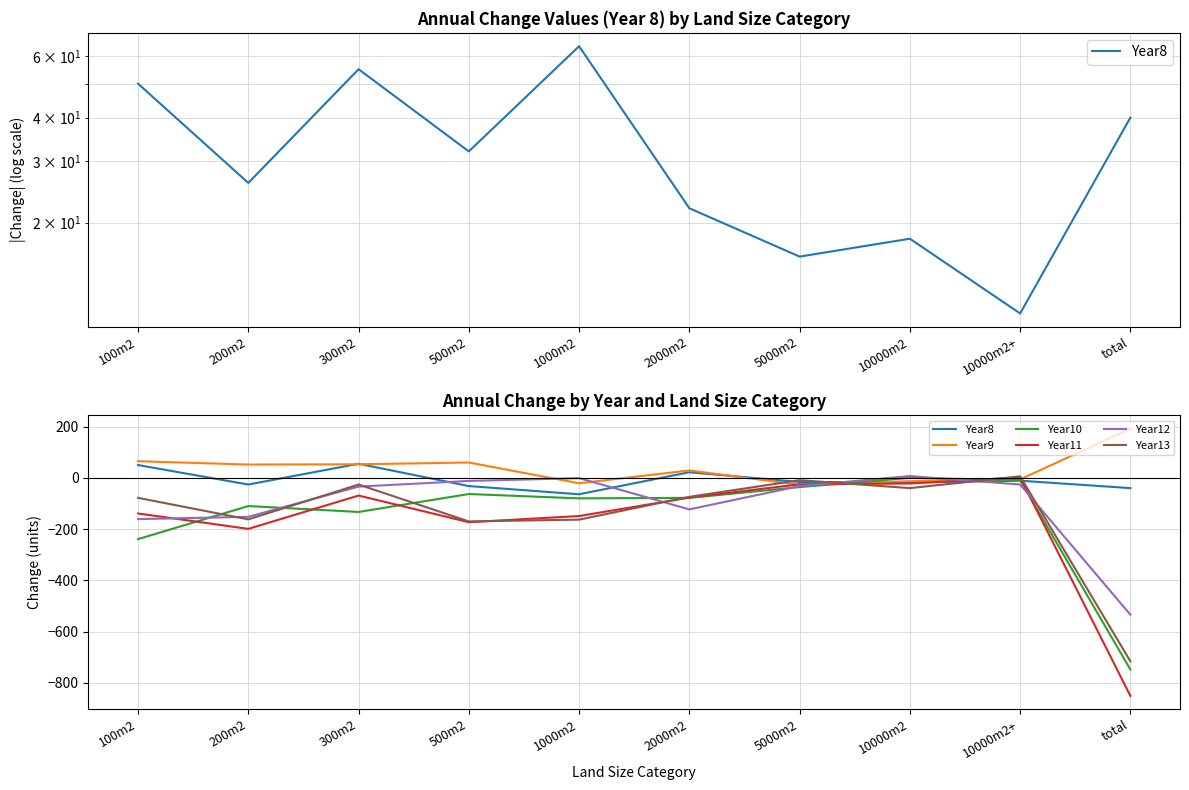

What is the lowest value of the Year12 series?

-534